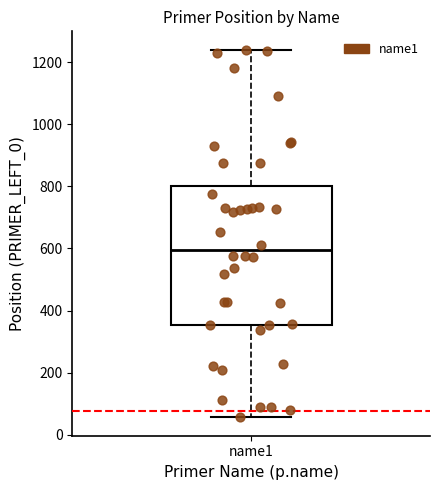

Transcribe this box plot: give where the median line is, the range the box spans, and where the two whiskers end, as read against the y-axis. The values are not printed on the chart, so give them approximately, as read against the axis.

median 600, box 360 to 800, whiskers 60 to 1240